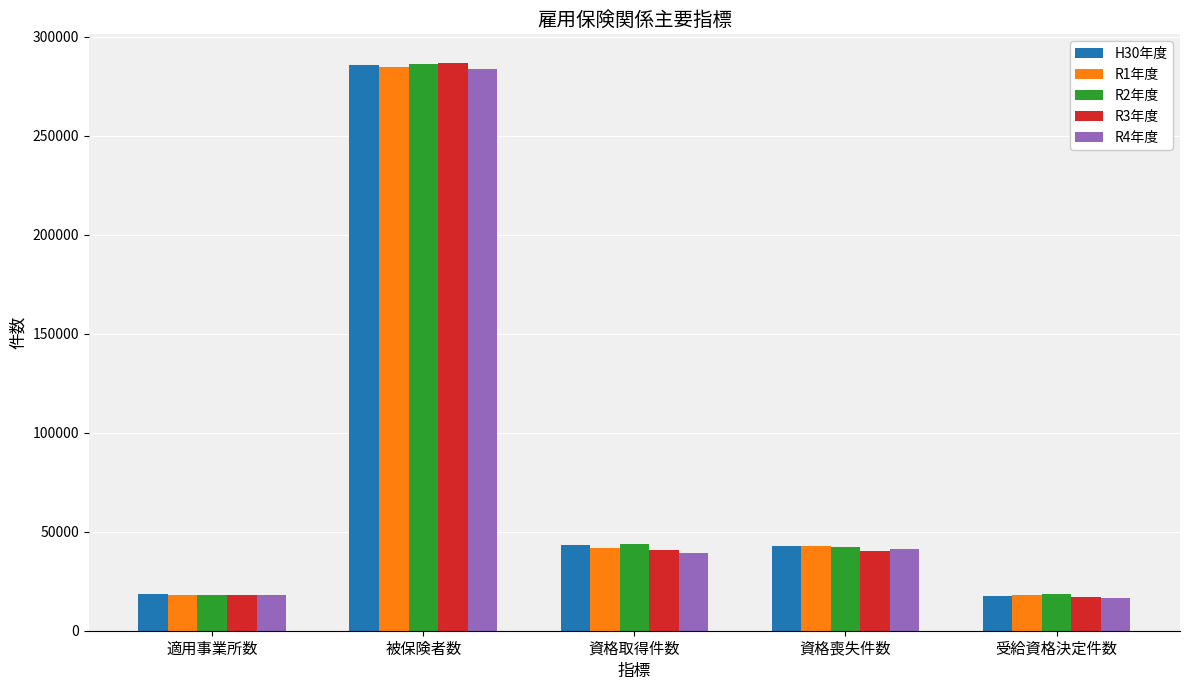

What is the minimum value shown in the chart?

16704